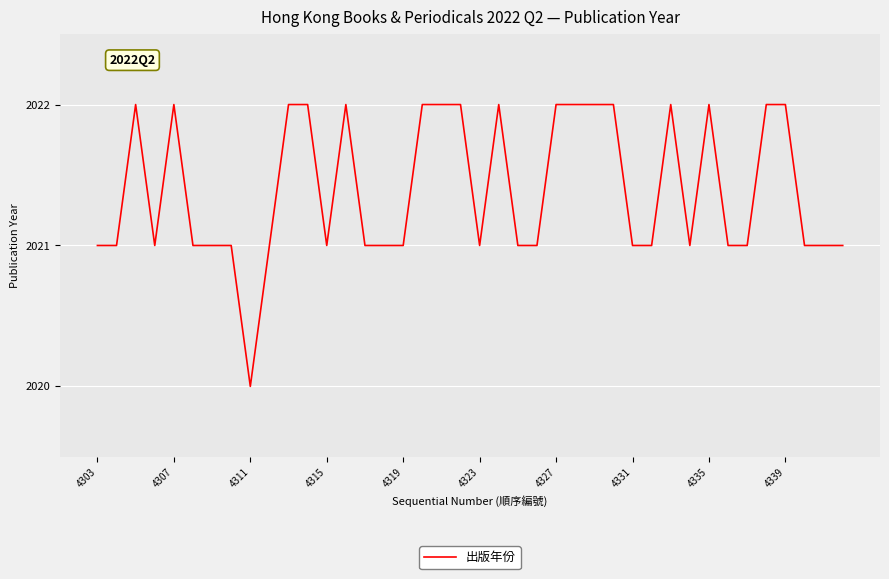

What is the greatest value displayed?

2022